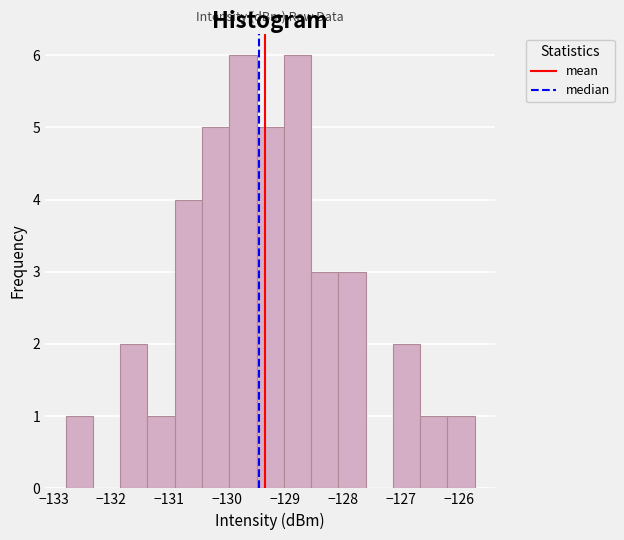

How tall is the bar that spans -130.4 to -130.0 on the x-axis? Neither the bar edges nor the heights are printed on the chart, so give them approximately, as read against the axes.

5